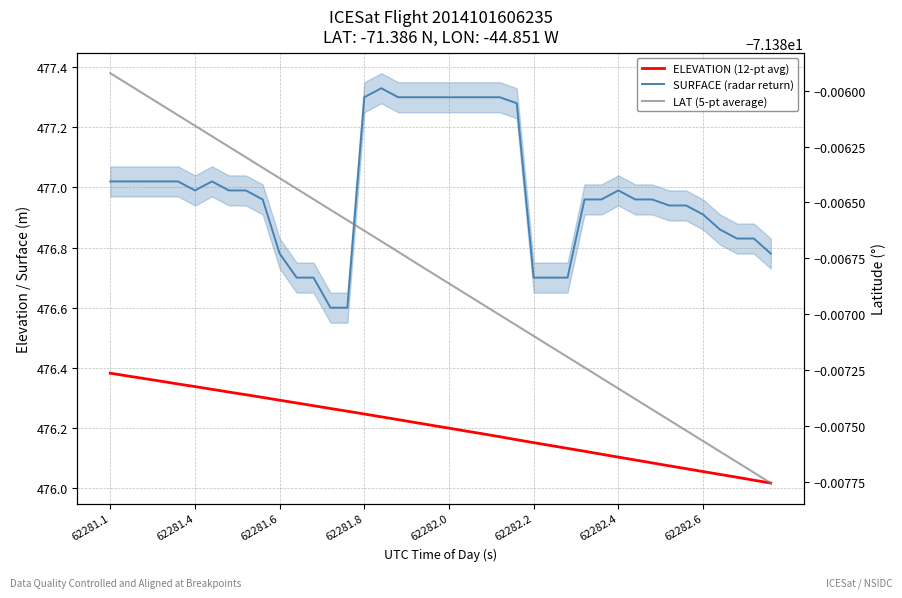

The LAT (5-pt average) series shows -17.9 at 12. True or false?

False